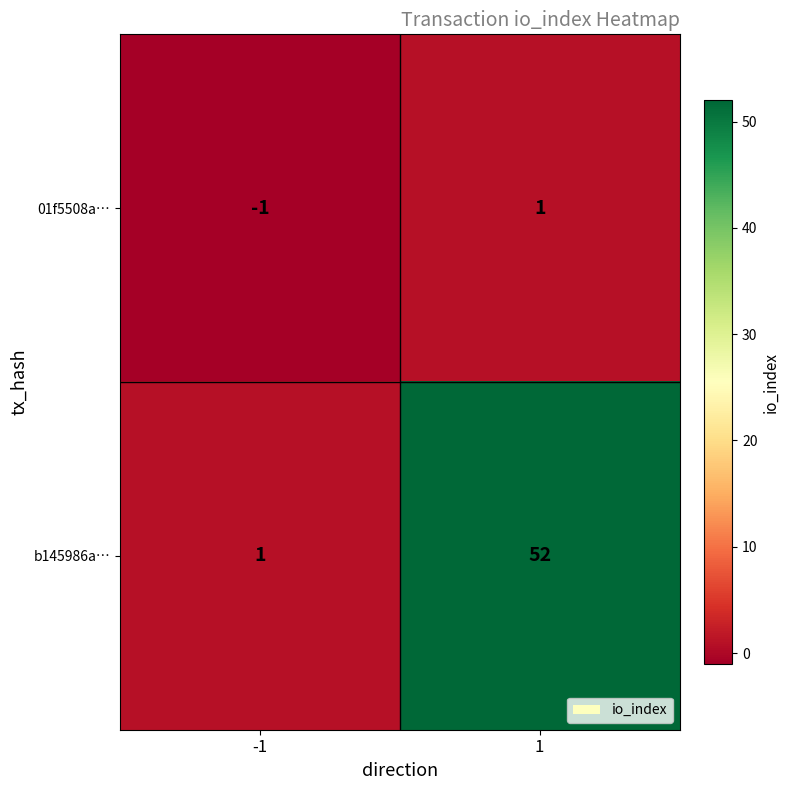

Reading left to right, list all the values displayed in this chart.

01f5508a…: -1	1
b145986a…: 1	52